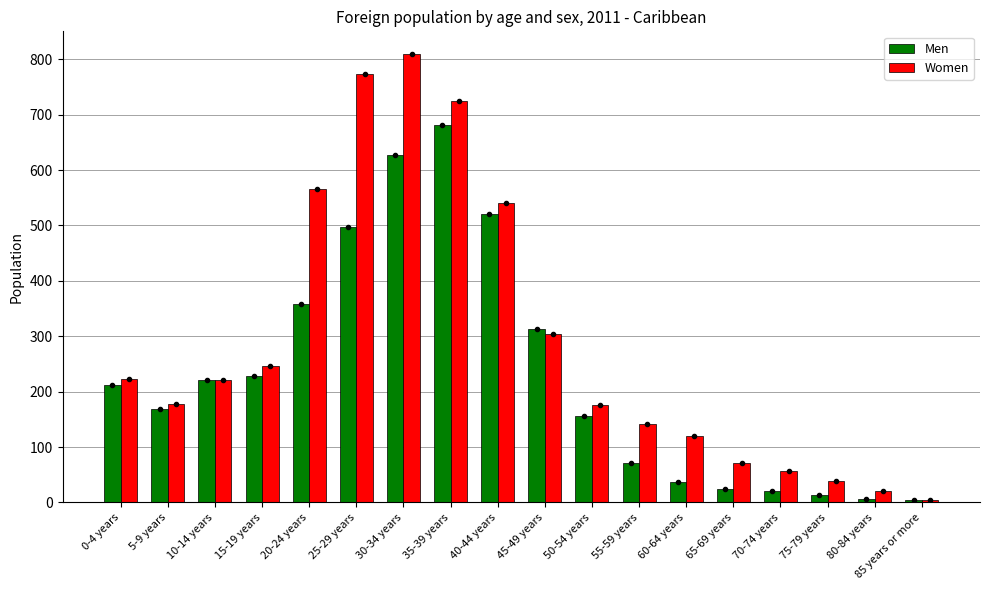

What is the average value of the Men series?

231